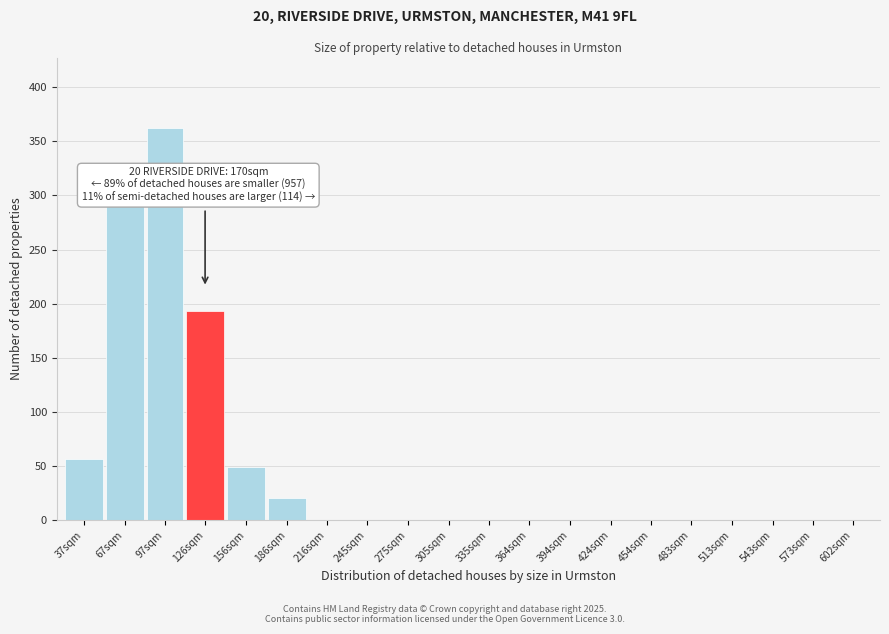

Reading left to right, list all the values displayed in this chart.

37sqm=57	67sqm=291	97sqm=362	126sqm=193	156sqm=49	186sqm=21	216sqm=0	245sqm=0	275sqm=0	305sqm=0	335sqm=0	364sqm=0	394sqm=0	424sqm=0	454sqm=0	483sqm=0	513sqm=0	543sqm=0	573sqm=0	602sqm=0